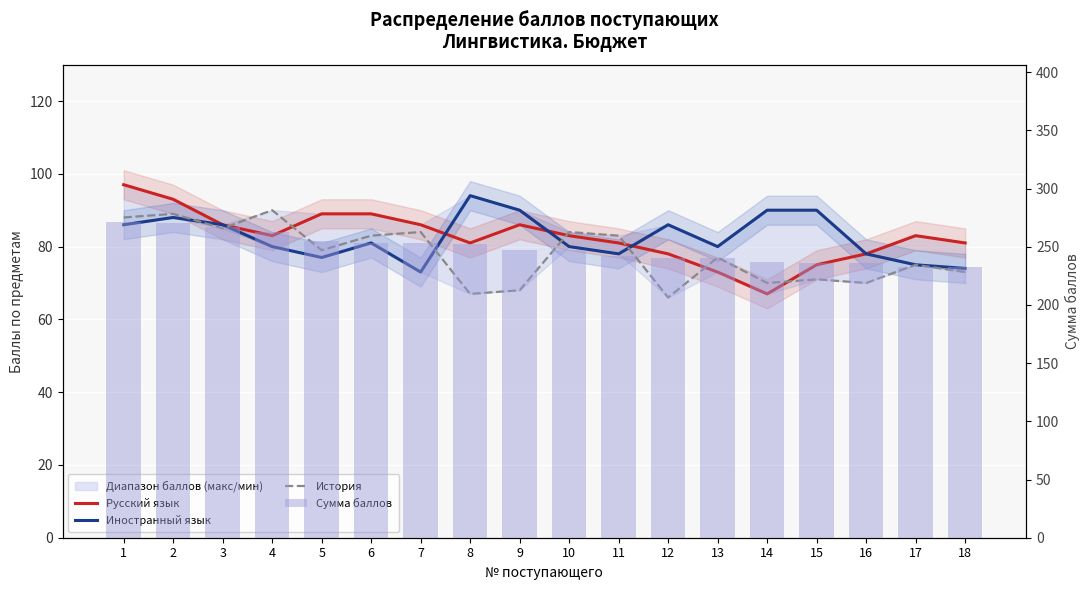

Rank the series at 12 from lowest to highest value.

История, Русский язык, Иностранный язык, Сумма баллов